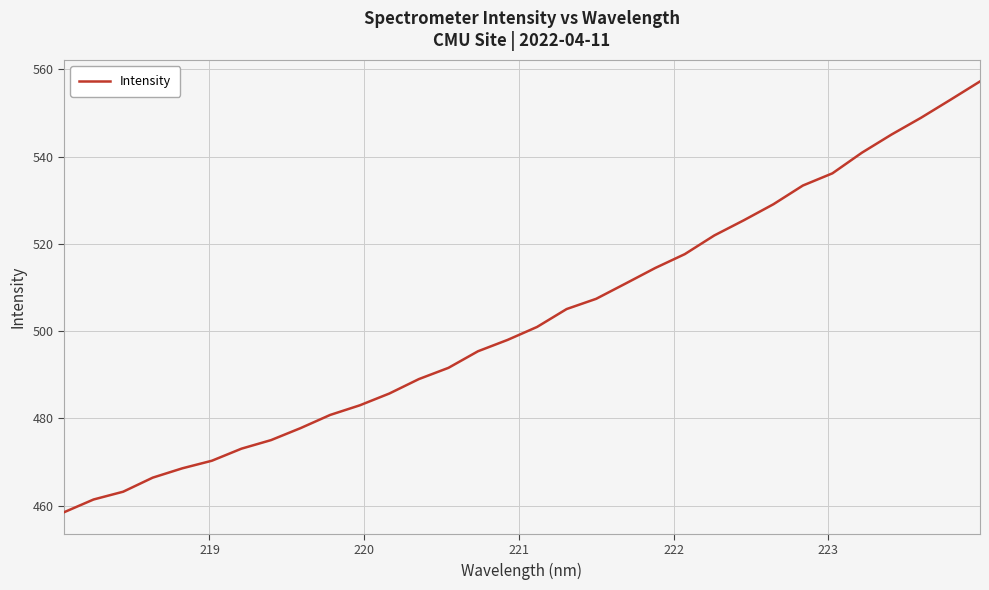

What is the difference between the maximum and minimum values?

98.8